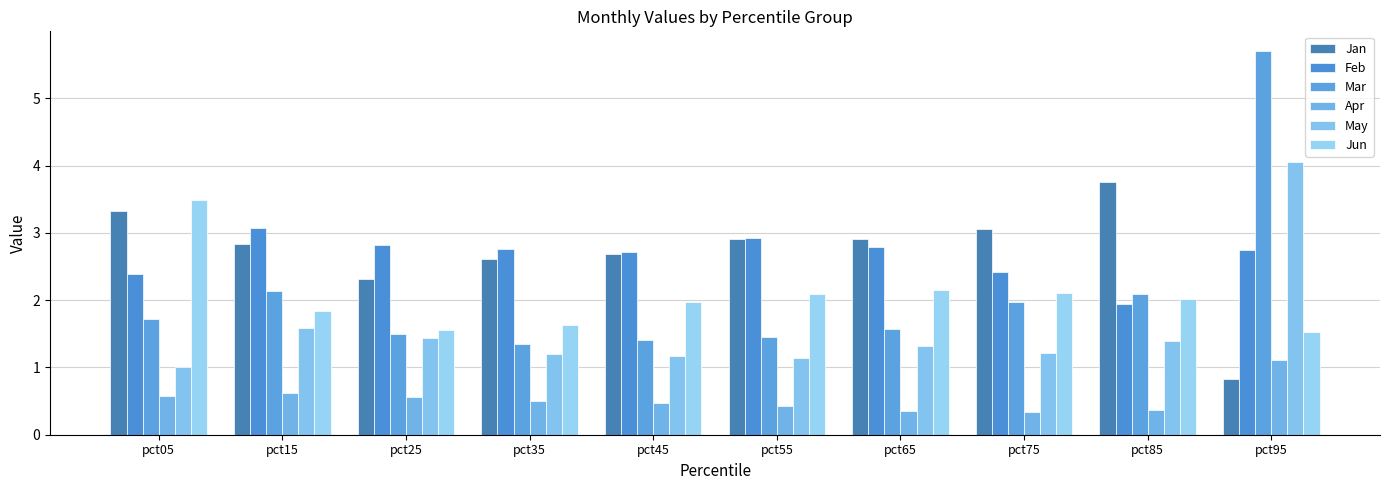

How many distinct data groups are displayed?

6